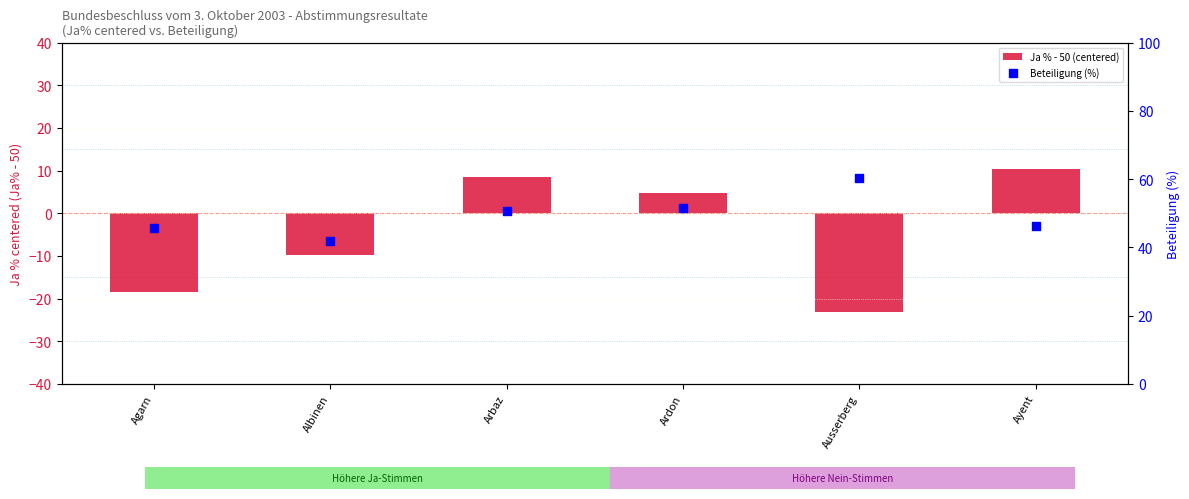

What is the total value across all series at Agarn?

27.2